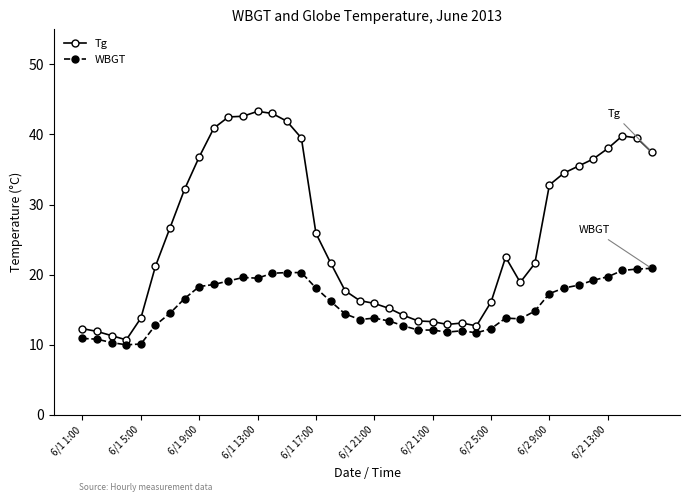

How many lines are shown in the chart?

2